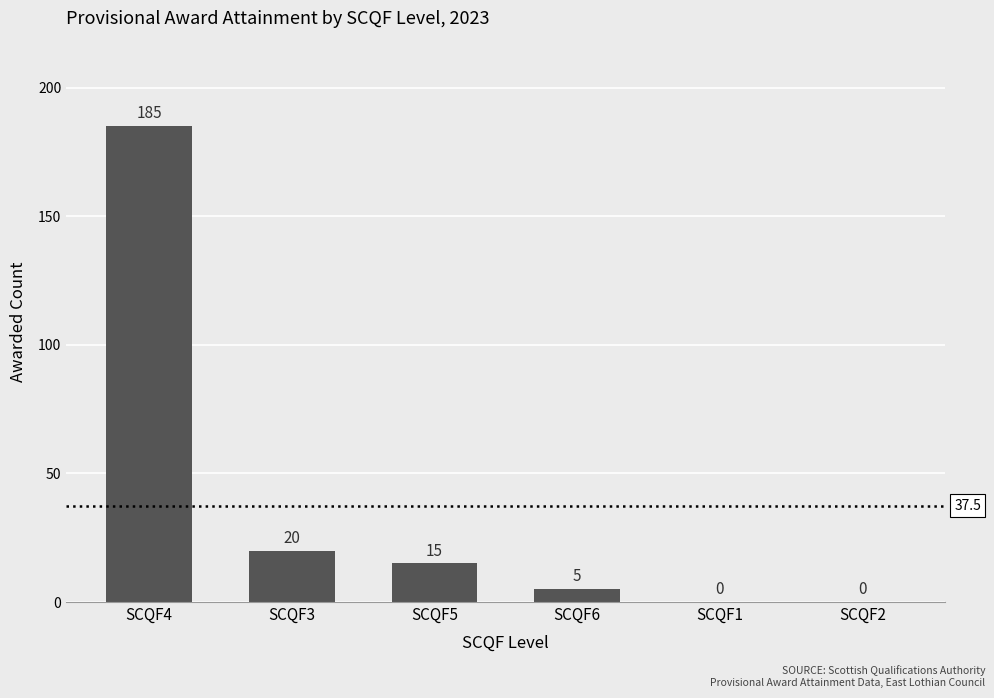

Which category has the highest value across all series?

SCQF4